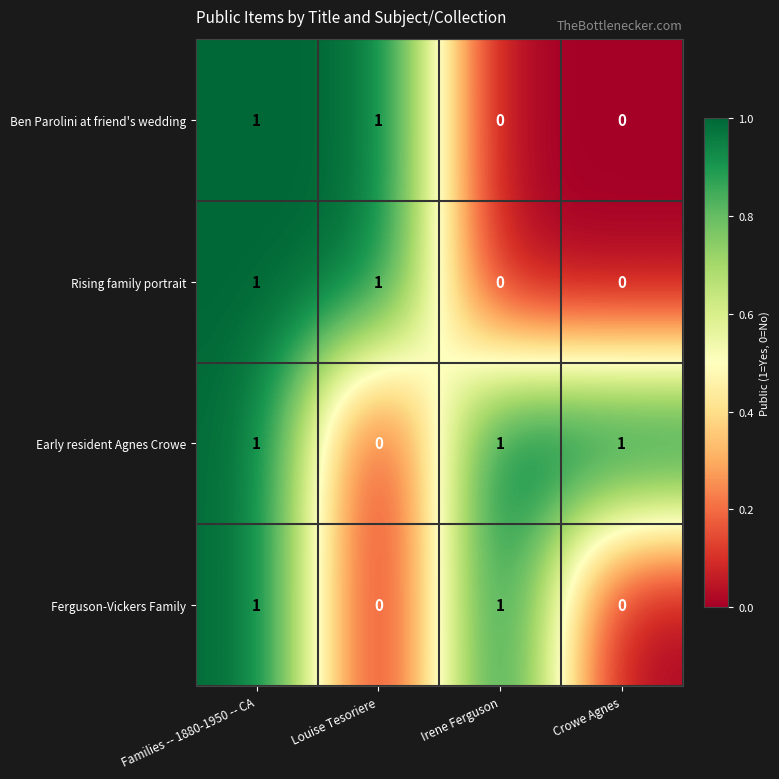

At which category is the sum across all series the highest?

Families -- 1880-1950 -- CA